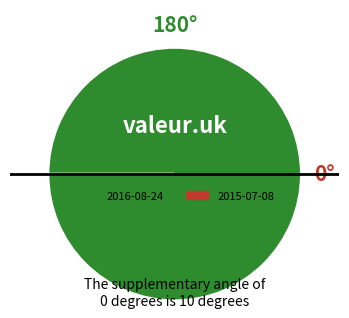

How many slices are in this pie chart?

2